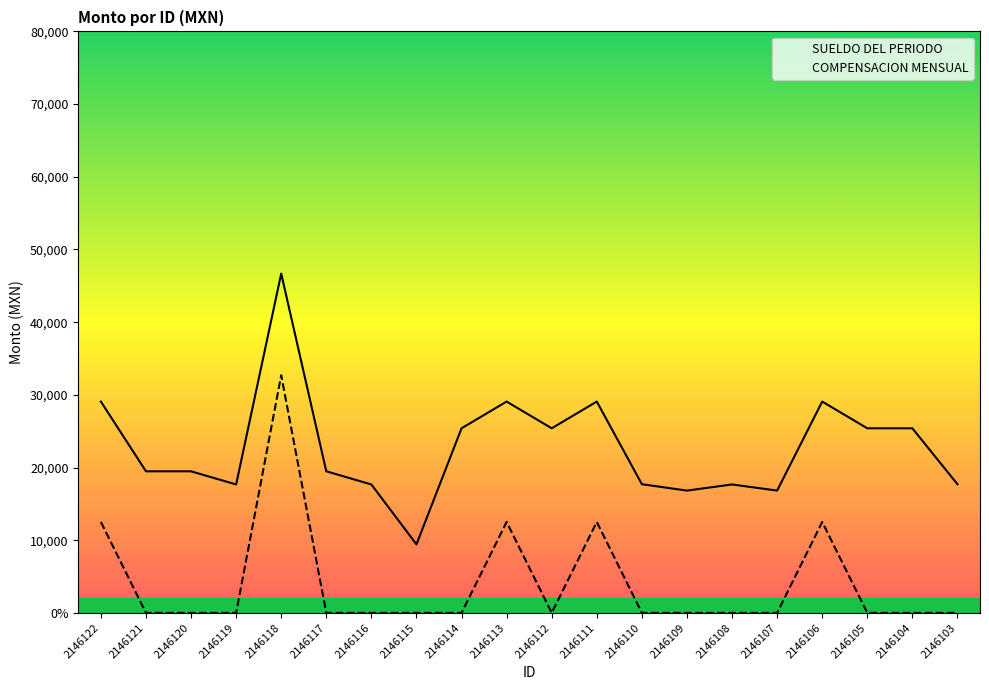

Does the chart have visible grid lines?

No